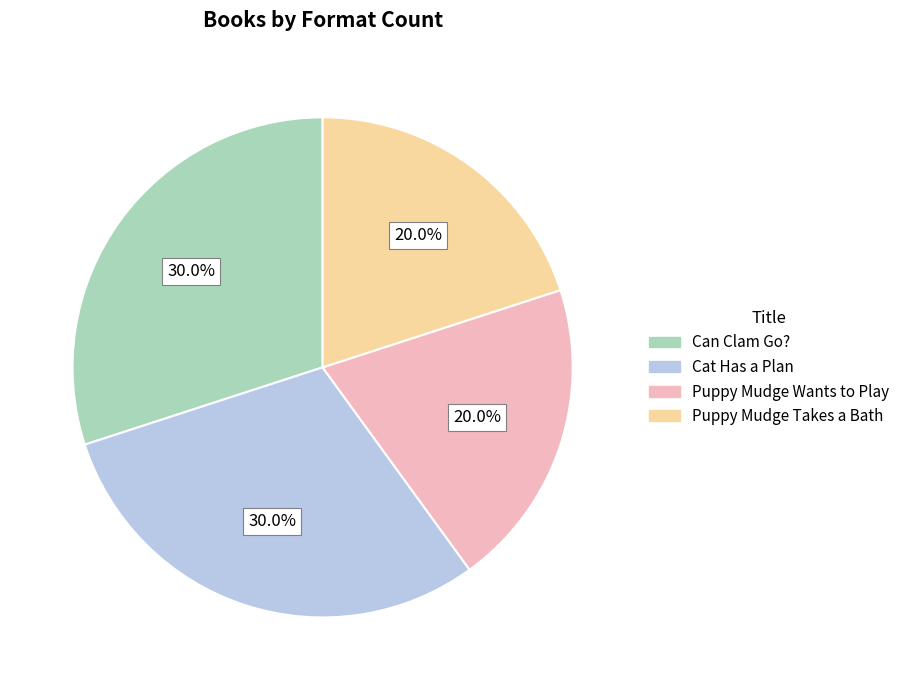

To the nearest percent, what is the combined percentage of Puppy Mudge Wants to Play and Puppy Mudge Takes a Bath?

40%